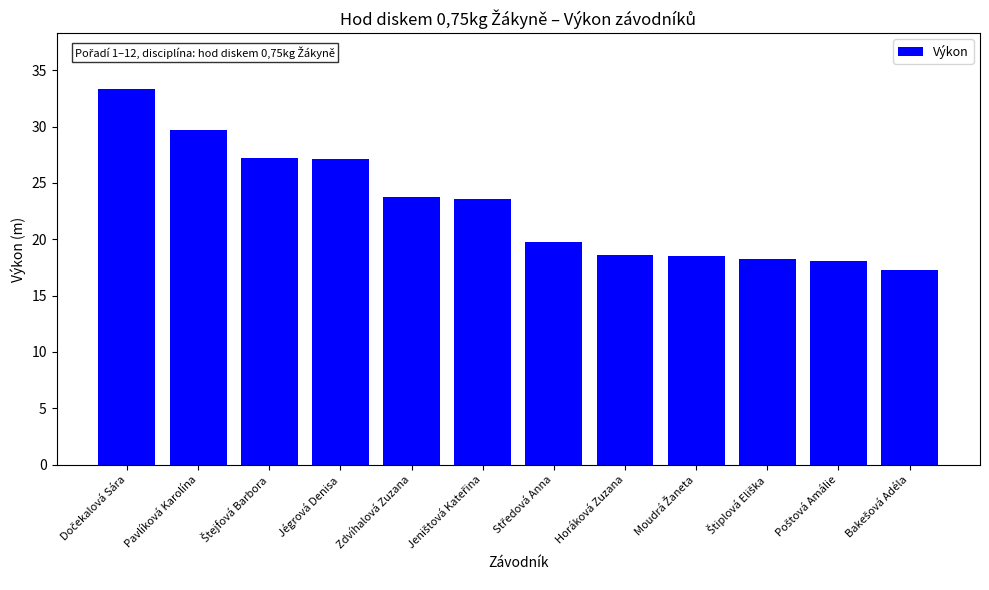

What is the value of the 4th bar from the left?

27.1